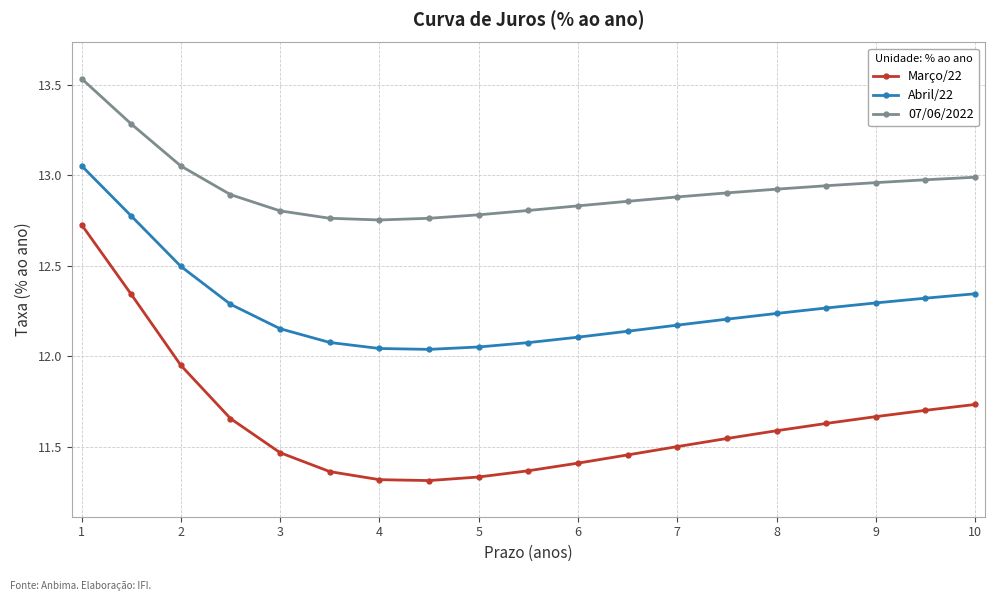

What are all the series names shown in the legend?

Março/22, Abril/22, 07/06/2022